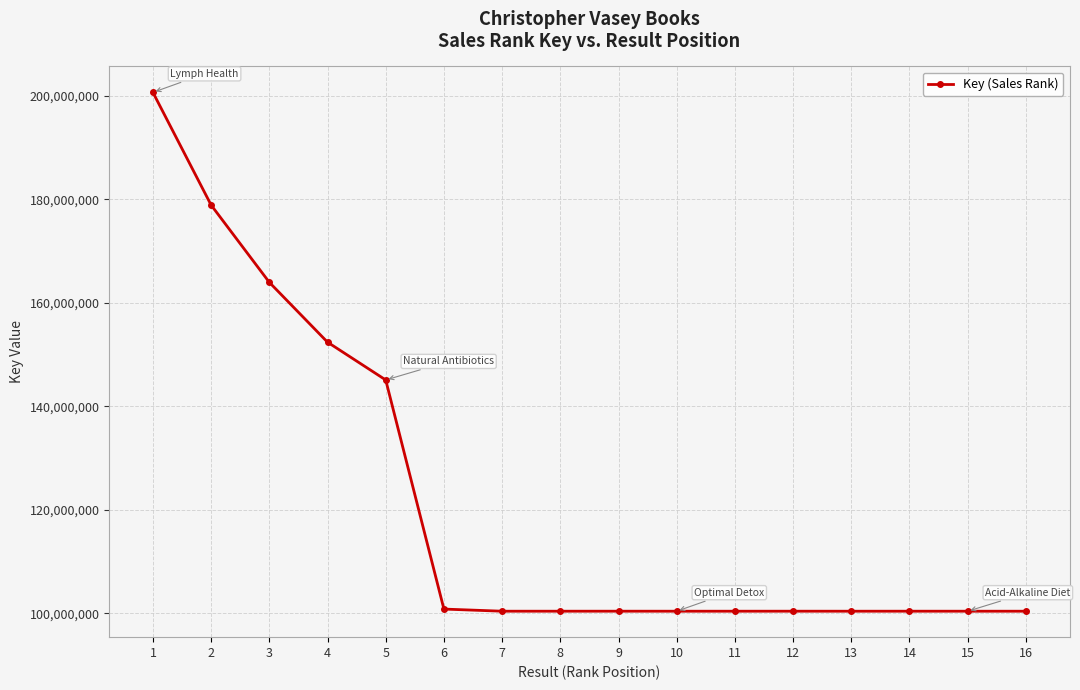

What is the average value?

121626147